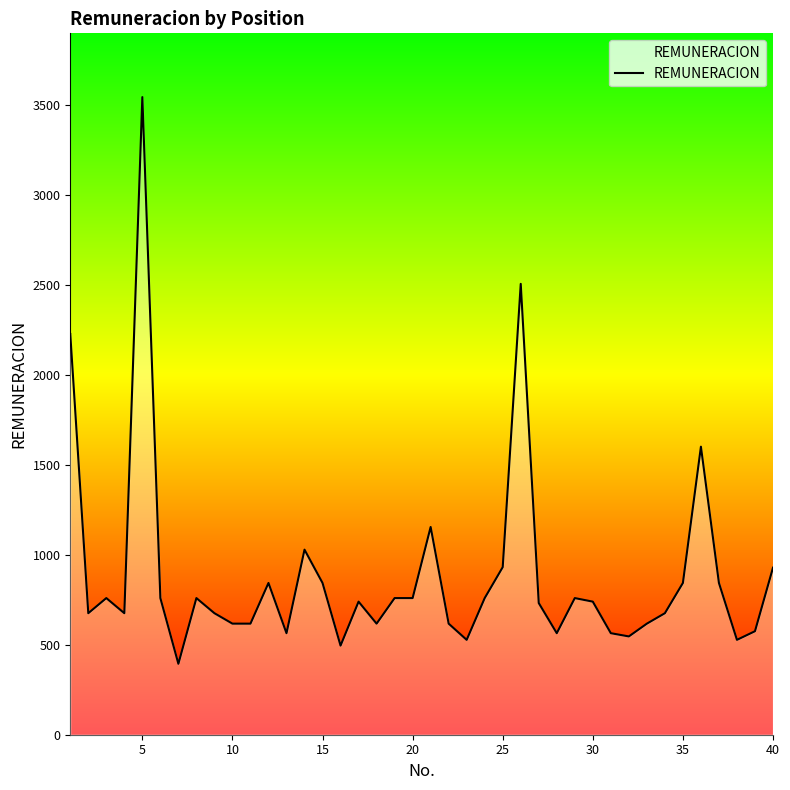

Count the number of values greater than 739.

21